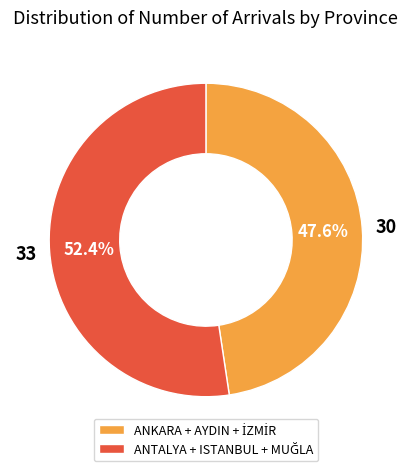

Does any single category account for the majority?

Yes